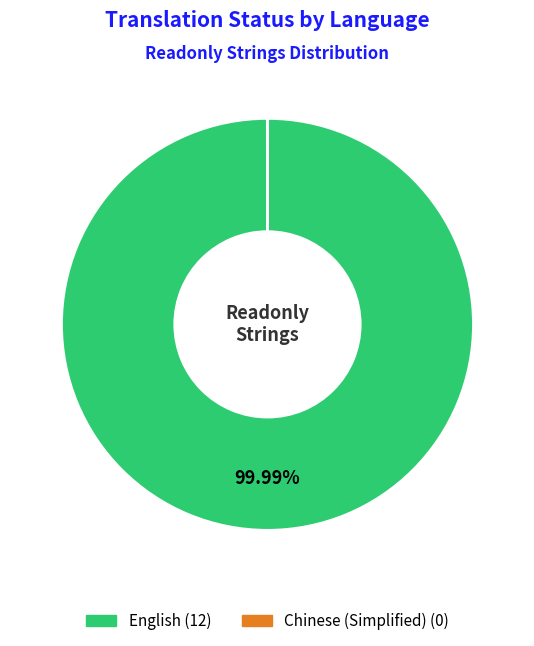

Is there any slice that represents more than half of the pie?

Yes